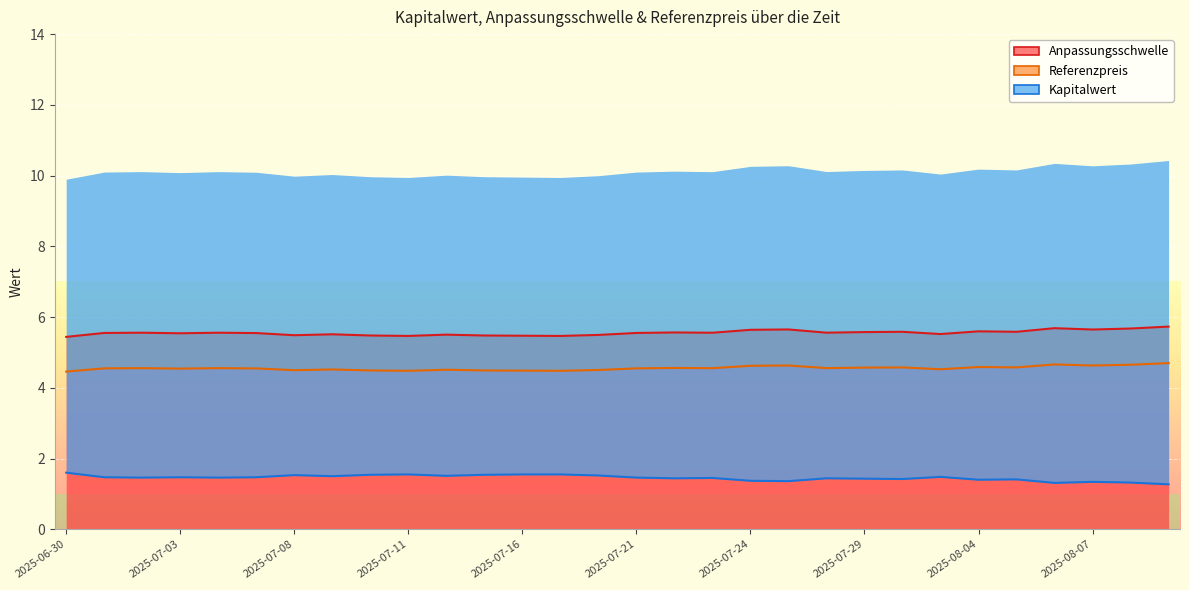

Is it true that Anpassungsschwelle equals 3.3 at 2025-07-21?

False